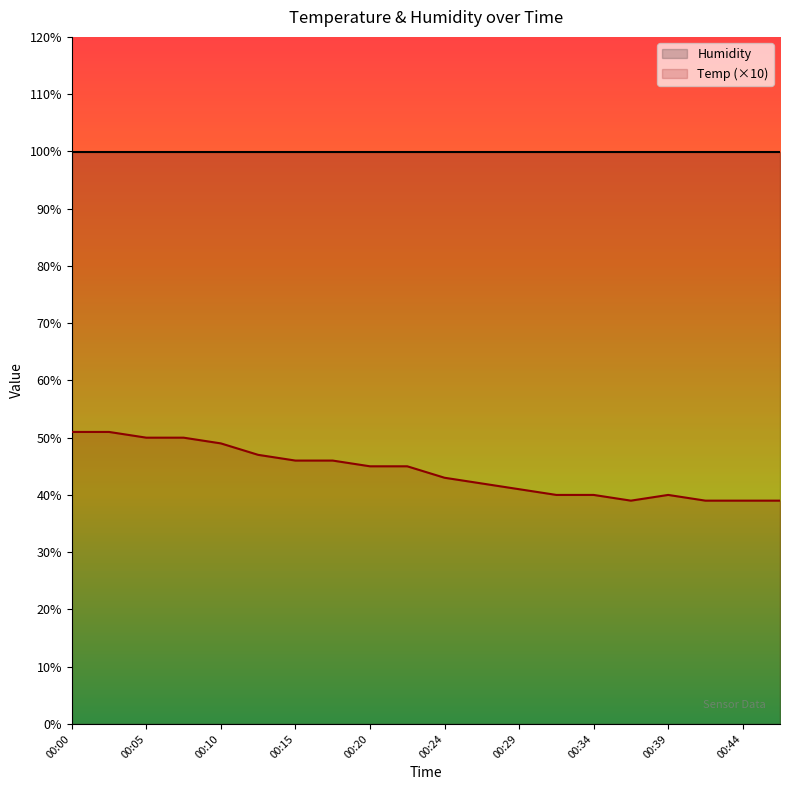

What is the difference between the values at 00:24 and 00:36?

4